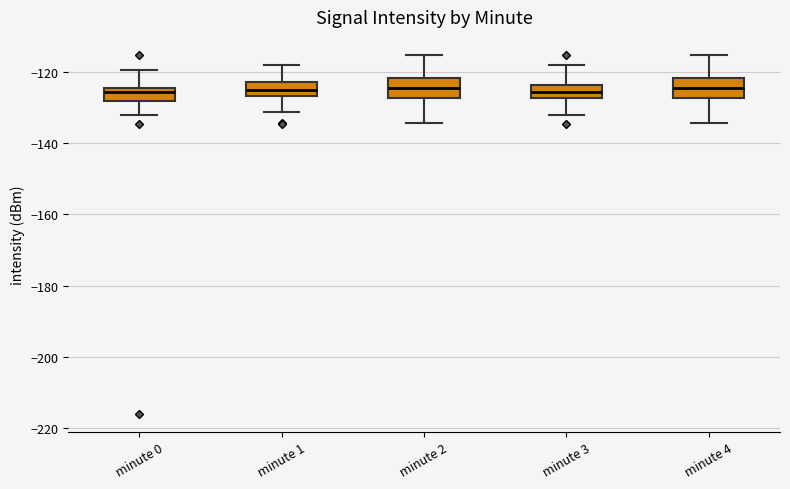

Reading left to right, transcribe this box plot: for each box, give where its median line is, the range the box spans, and where its two whiskers end, as read against the y-axis. The values are not printed on the chart, so give them approximately, as read against the axis.

minute 0: median -126, box -128 to -124, whiskers -132 to -120
minute 1: median -126 (inside the box), box -126 to -122, whiskers -132 to -118
minute 2: median -124, box -128 to -122, whiskers -134 to -116
minute 3: median -126, box -128 to -124, whiskers -132 to -118
minute 4: median -124, box -128 to -122, whiskers -134 to -116